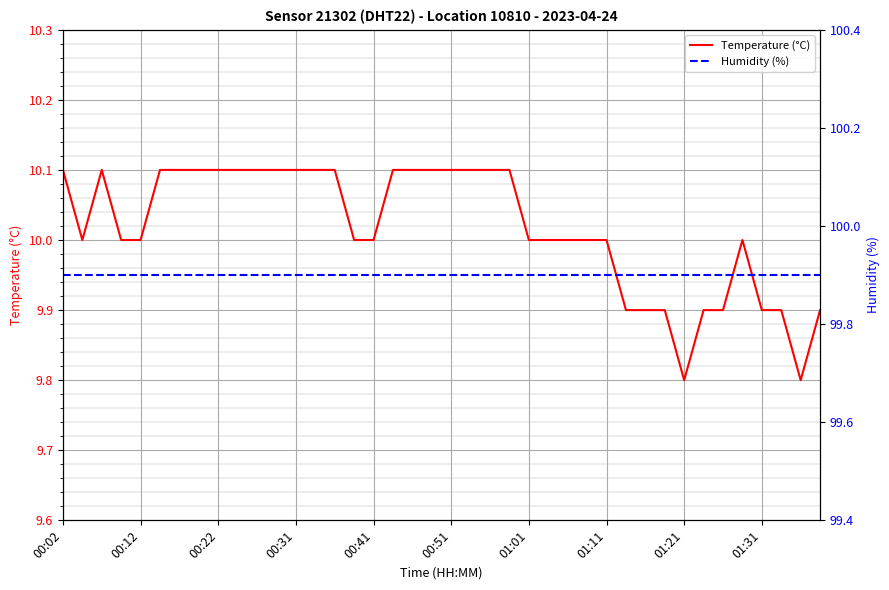

How many series are shown in this chart?

2